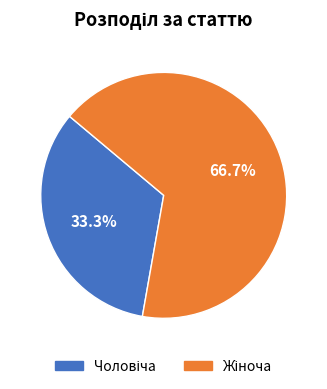

Is there any slice that represents more than half of the pie?

Yes